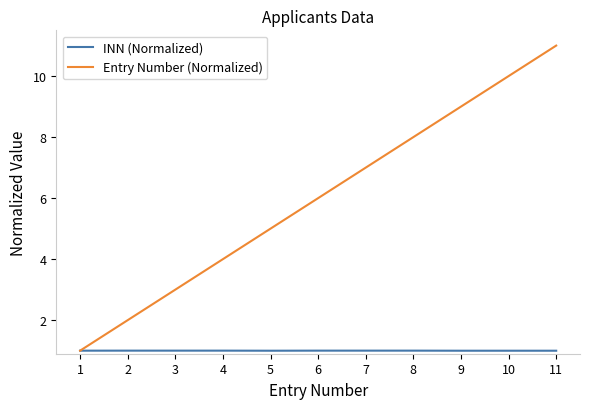

List the labels in order of Entry Number (Normalized) value, smallest first.

1, 2, 3, 4, 5, 6, 7, 8, 9, 10, 11